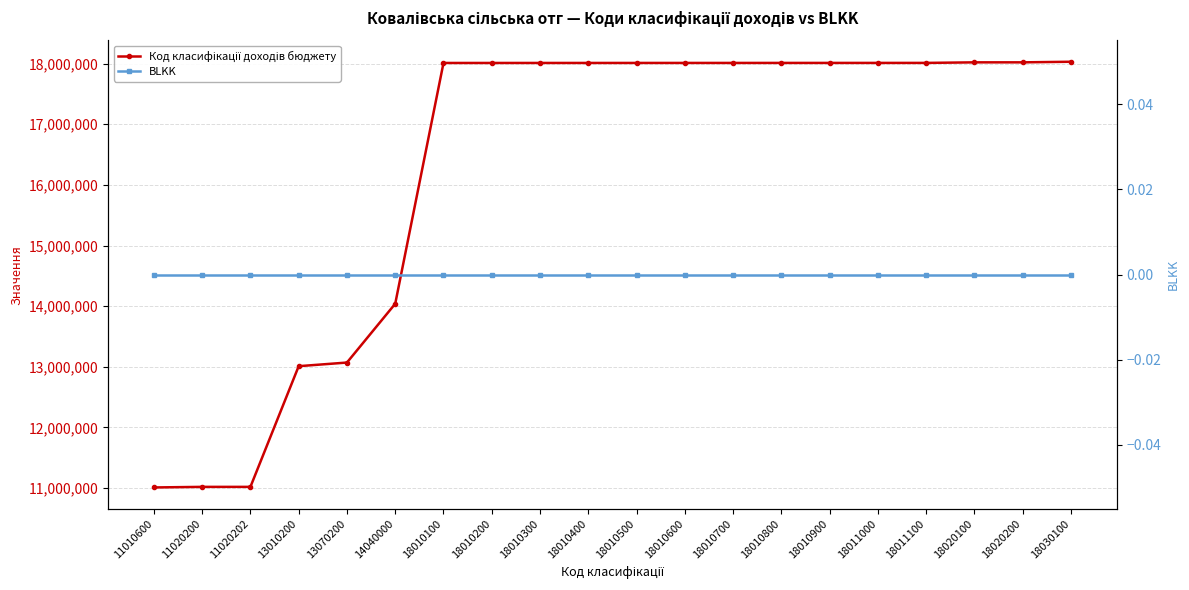

Which series changed the most between 14040000 and 18010500?

Код класифікації доходів бюджету